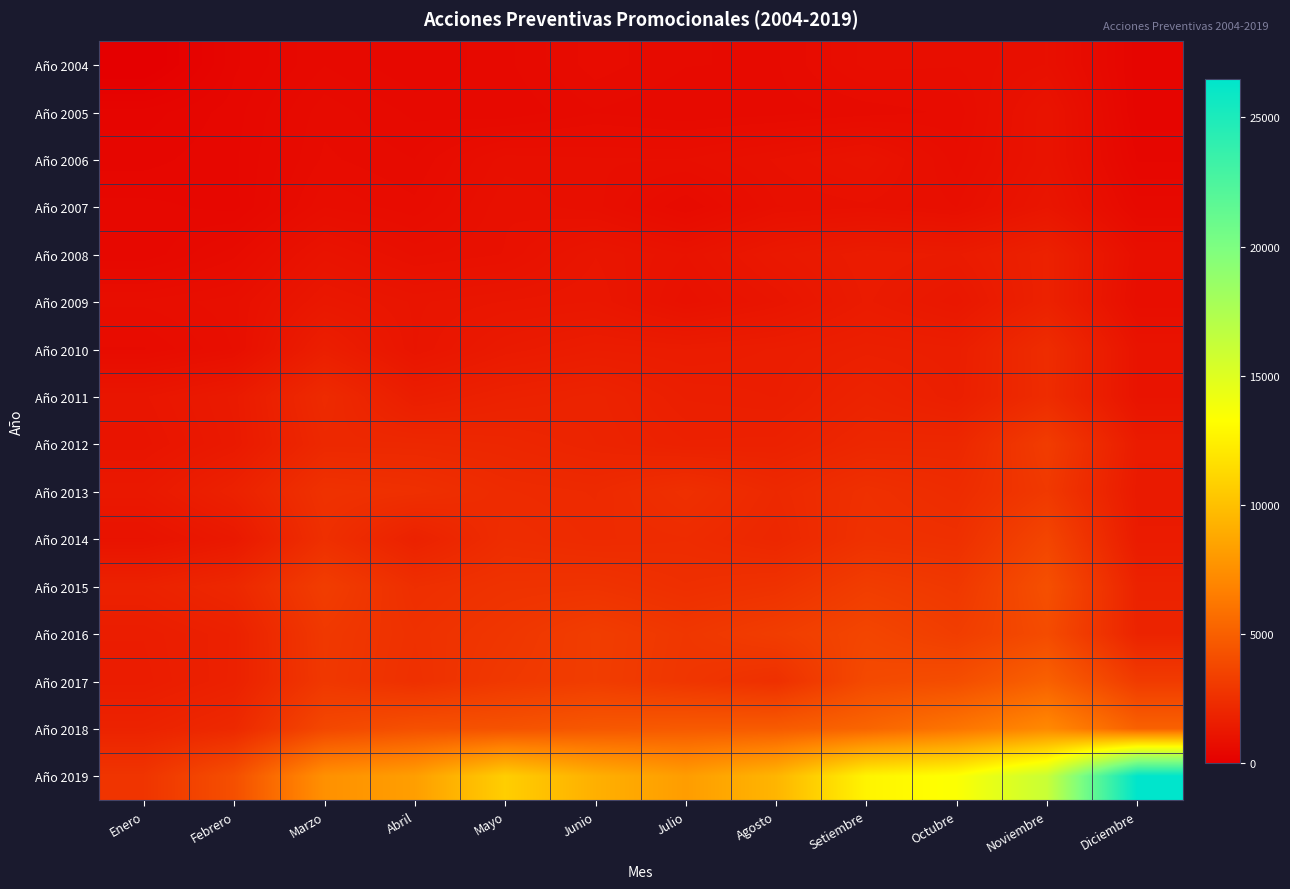

What is the greatest value displayed?

26501